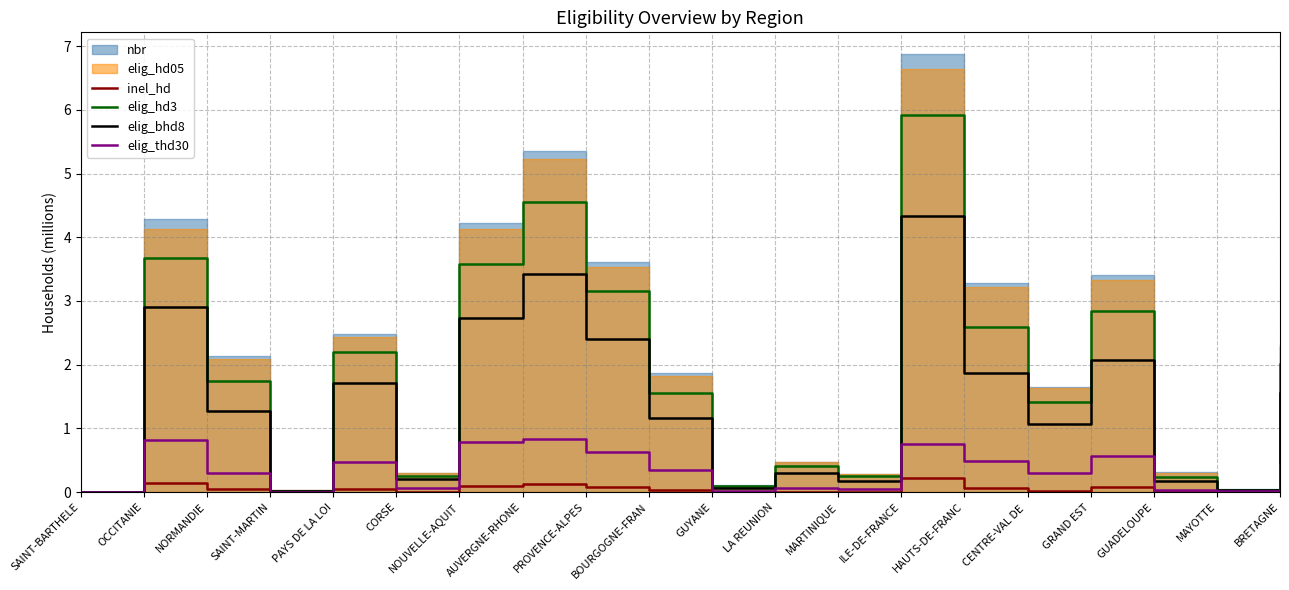

True or false: inel_hd has more than 0 interior local peaks.

True